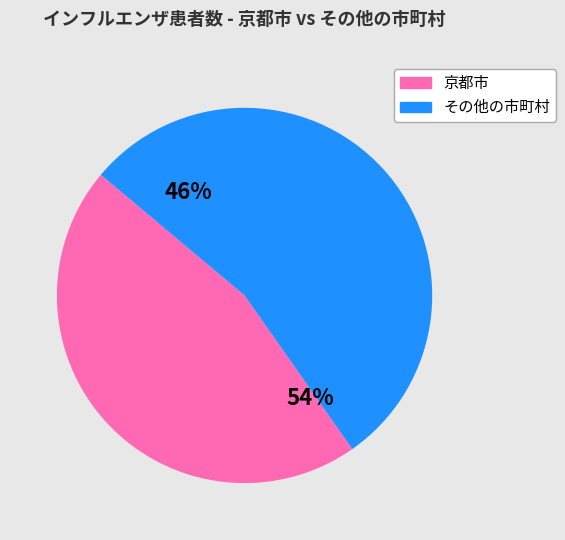

Which category has the smallest portion of the pie?

京都市